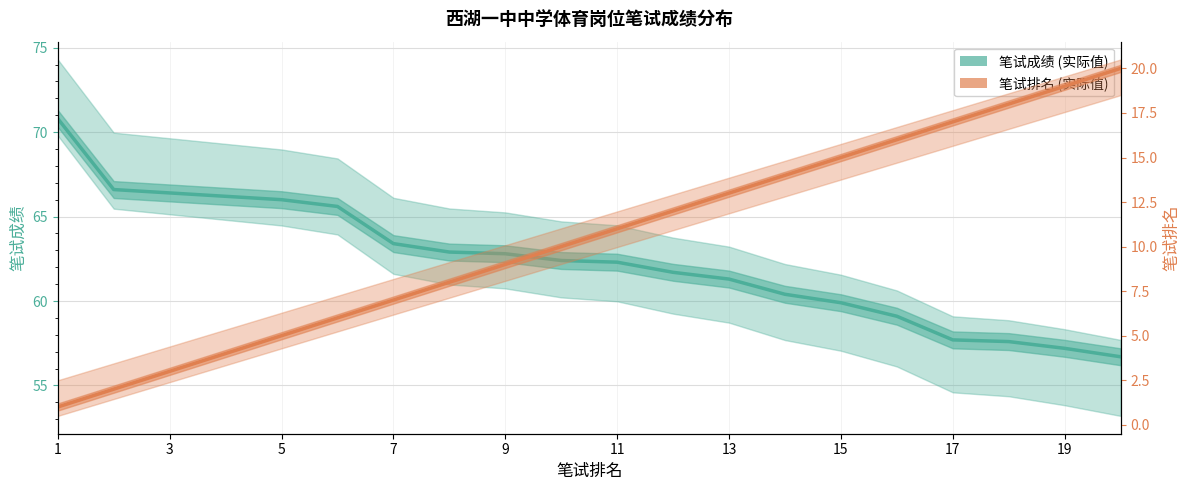

At 5, list the series in order from largest to smallest.

笔试成绩, 笔试排名